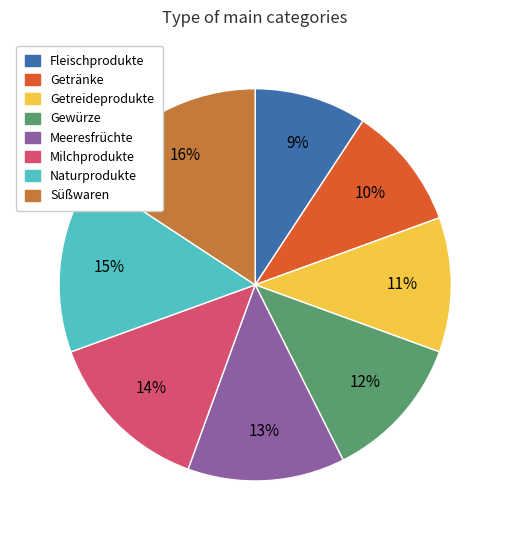

True or false: Fleischprodukte accounts for 23% of the total.

False